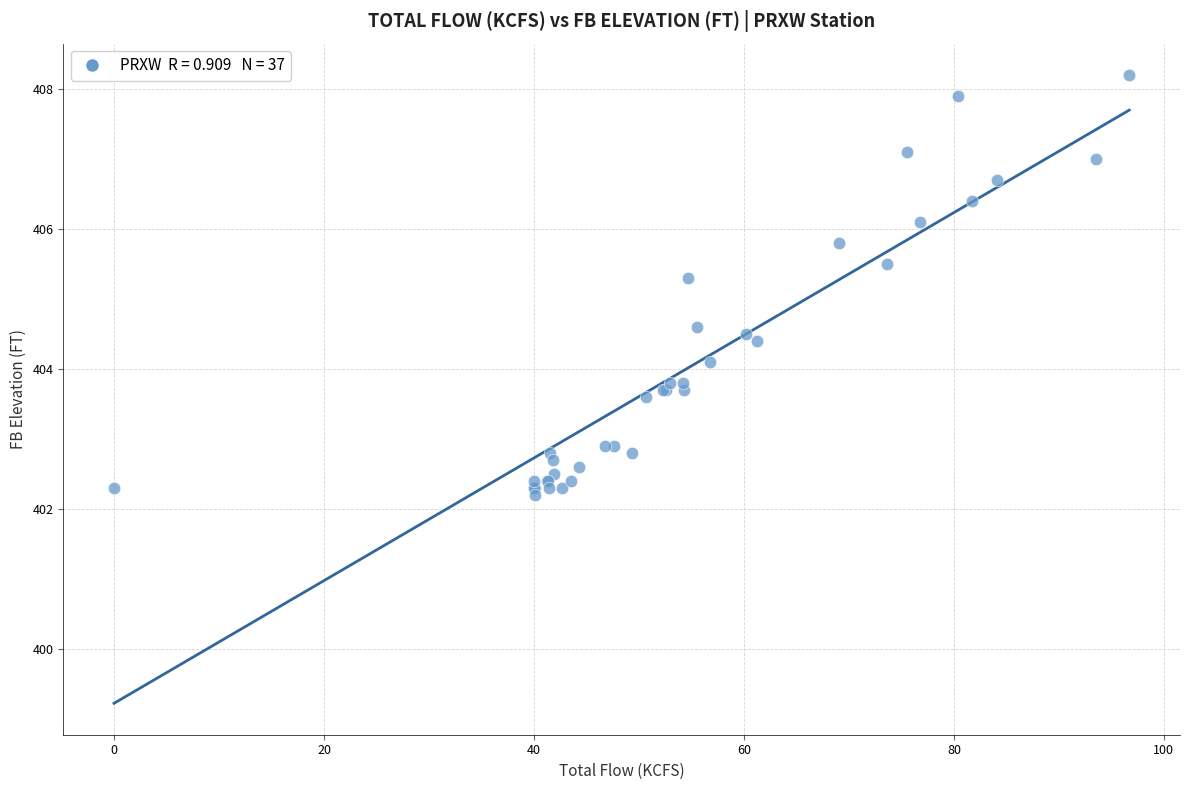

What Y value in the scatter plot is closest to 405?

405.3